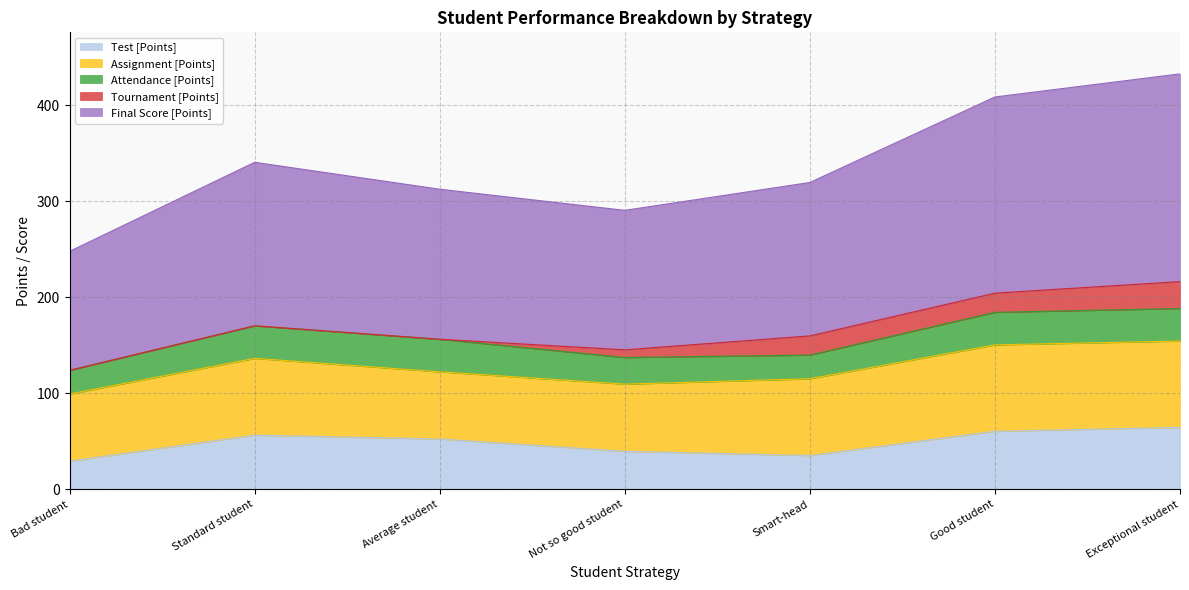

What position from the left is Not so good student?

4